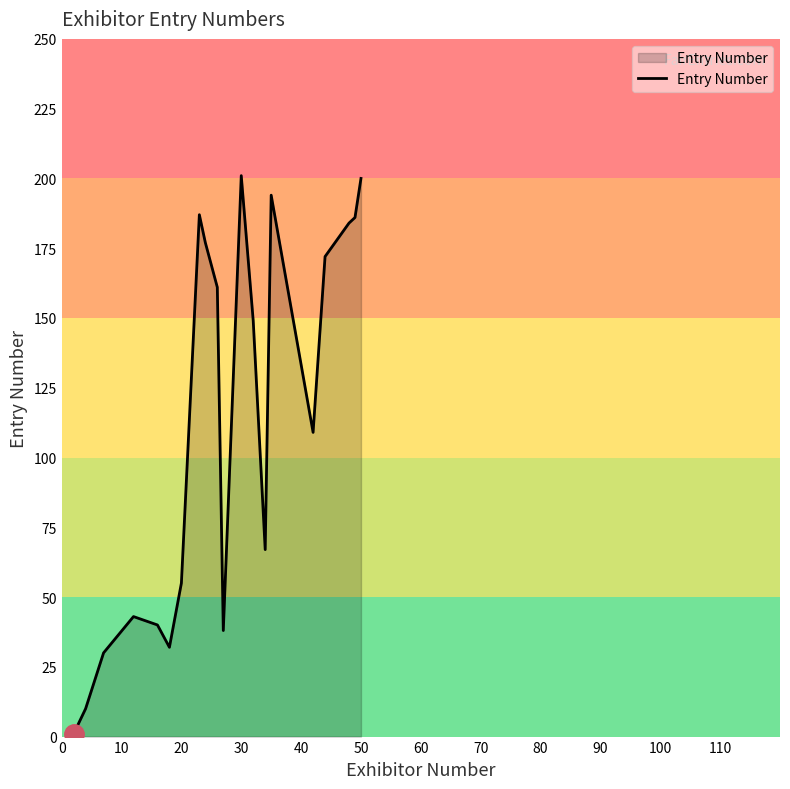

How many interior local valleys (lower than both neighbors) does the data have?

4